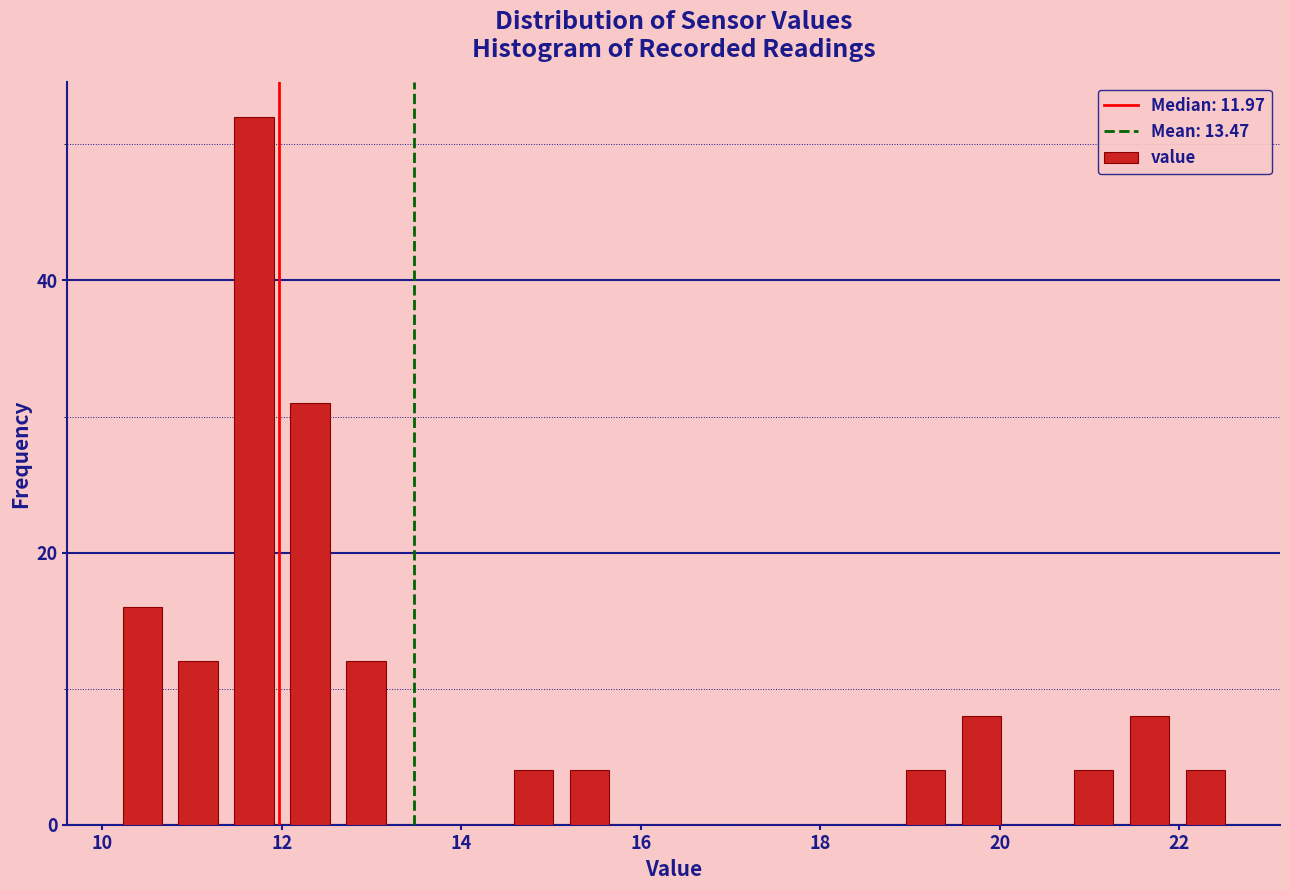

Read against the x-axis, roughly where is the centre of the tallest bar?

11.6